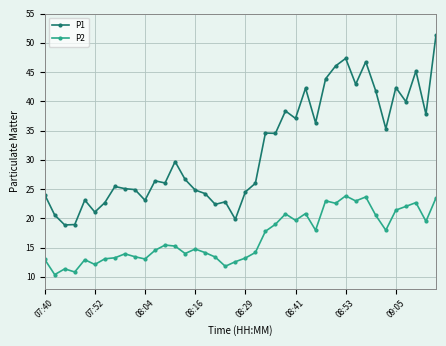

Which series has the largest range (max minus min)?

P1